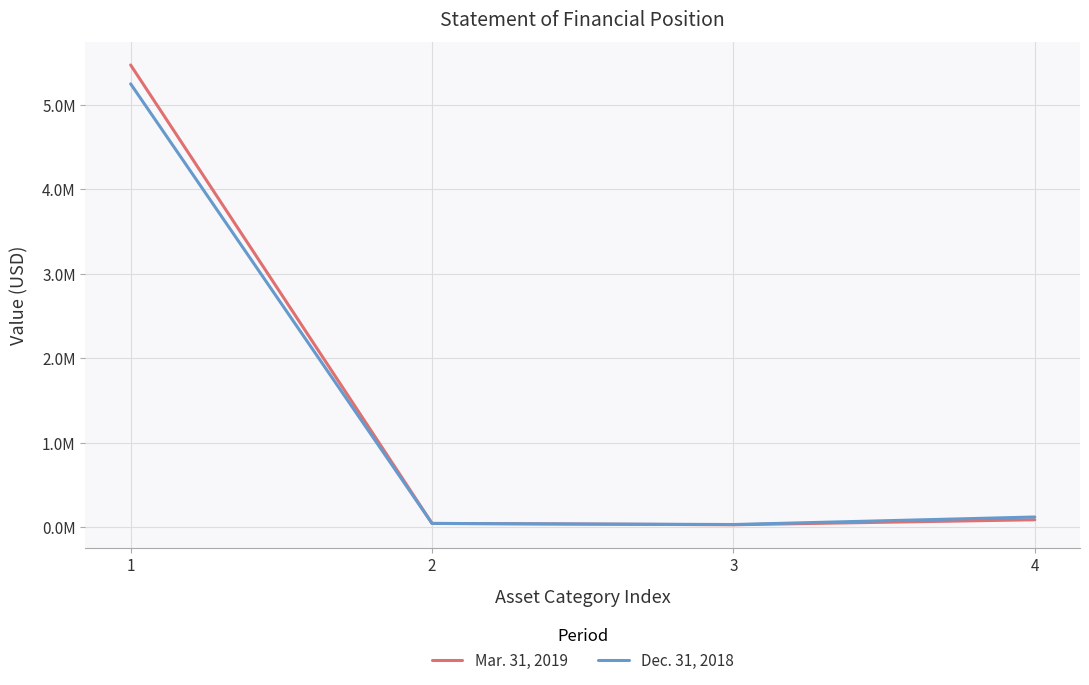

List the series in order of their overall mean, lowest first.

Dec. 31, 2018, Mar. 31, 2019